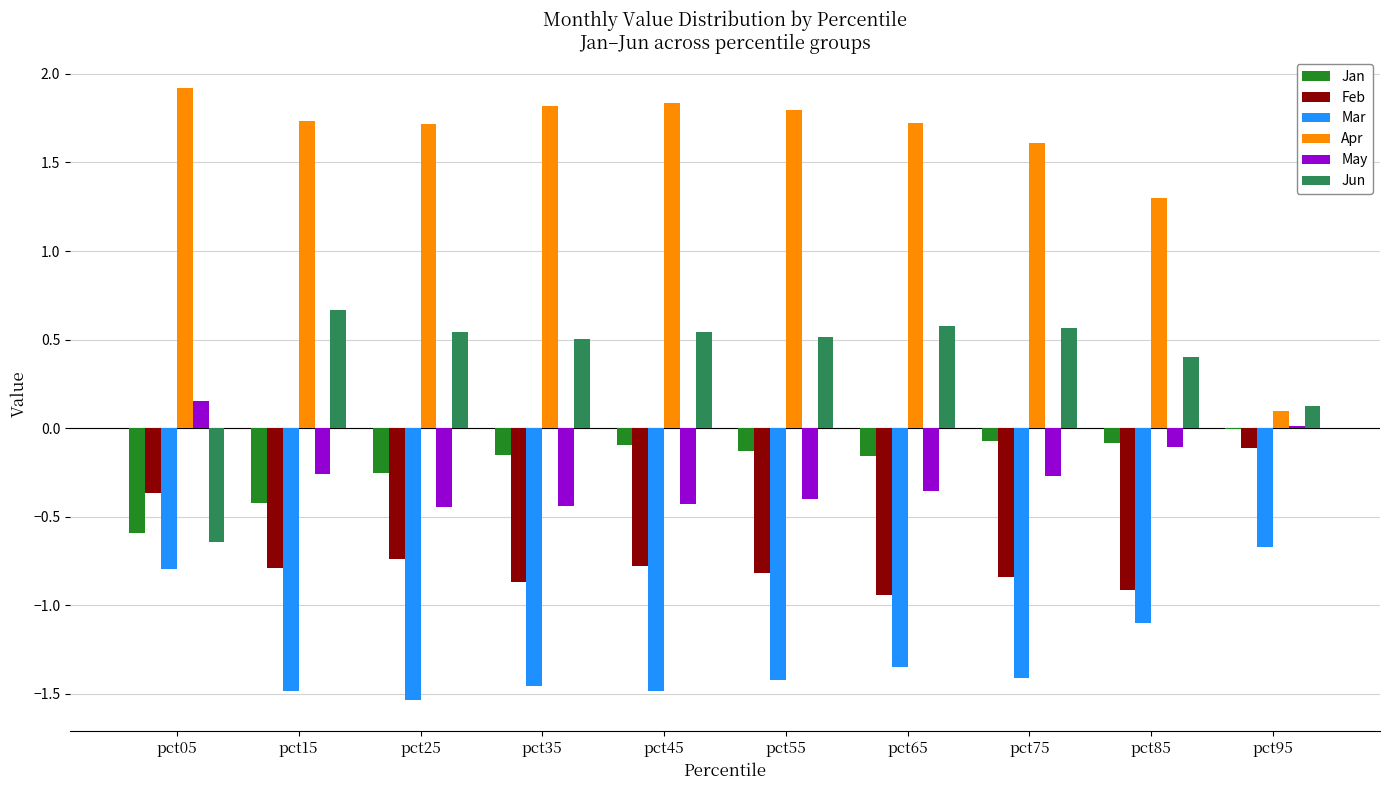

What is the average value of the Jun series?

0.4